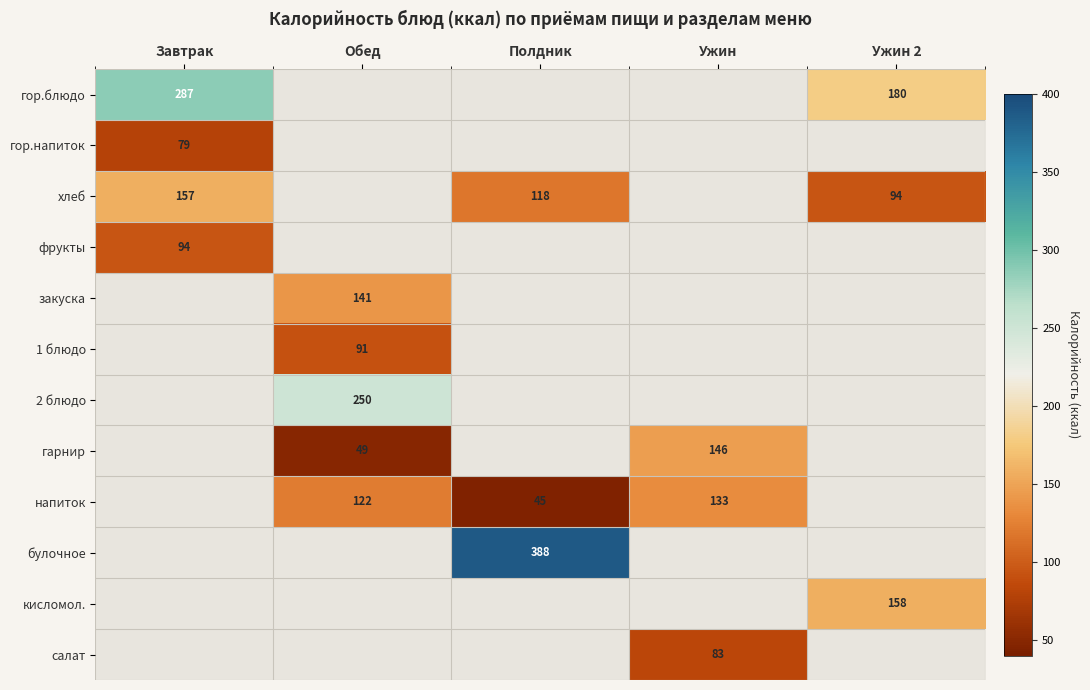

How many distinct data groups are displayed?

12